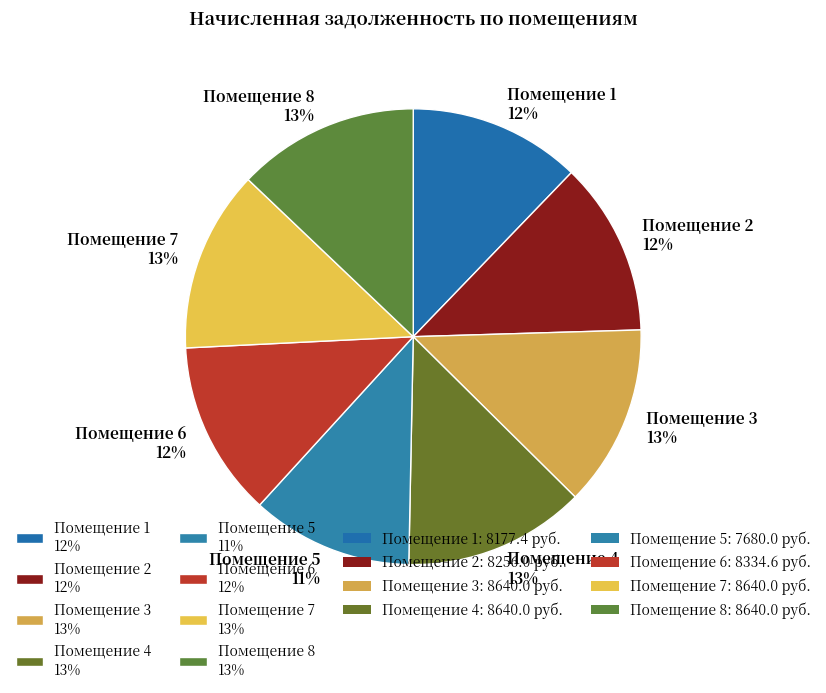

What is the smallest slice in the pie chart?

Помещение 5 11%